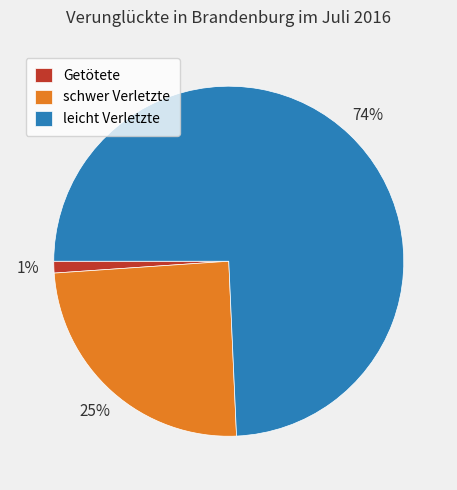

How many segments does this pie chart have?

3